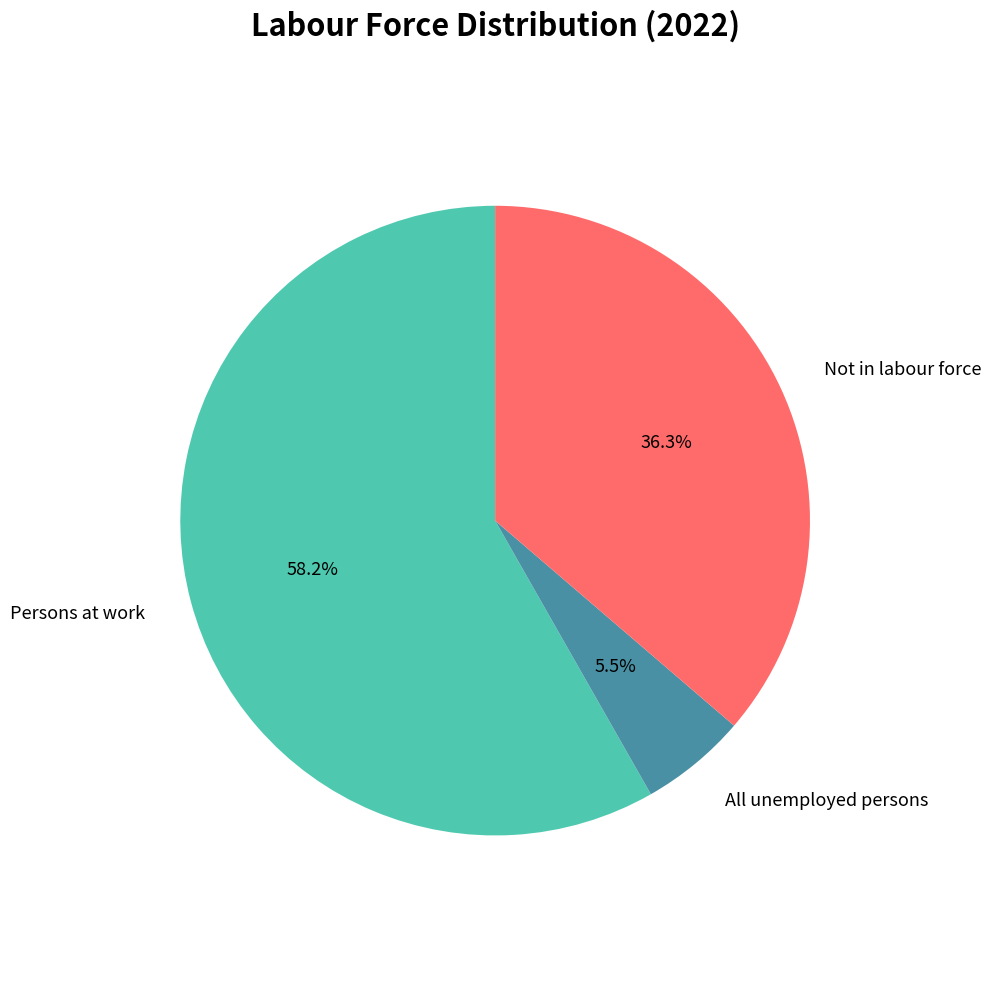

Count the number of slices in the pie.

3